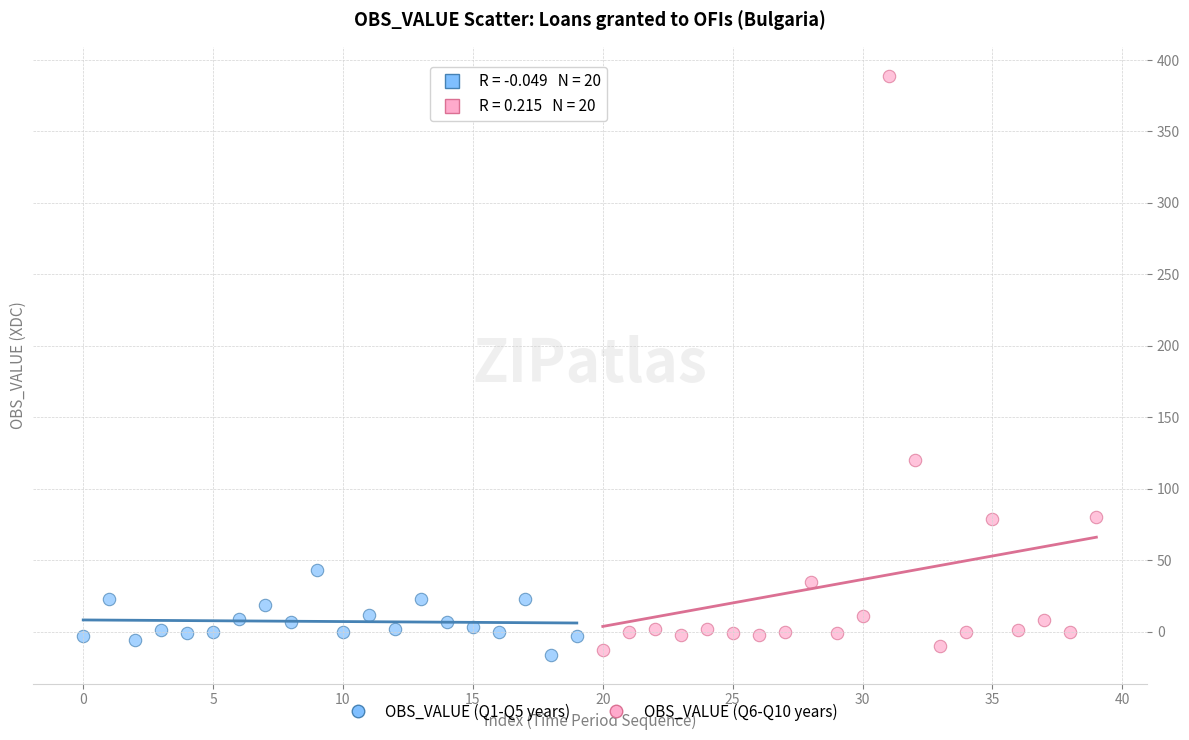

Which series reaches the maximum Y coordinate?

OBS_VALUE (Q6-Q10 years)